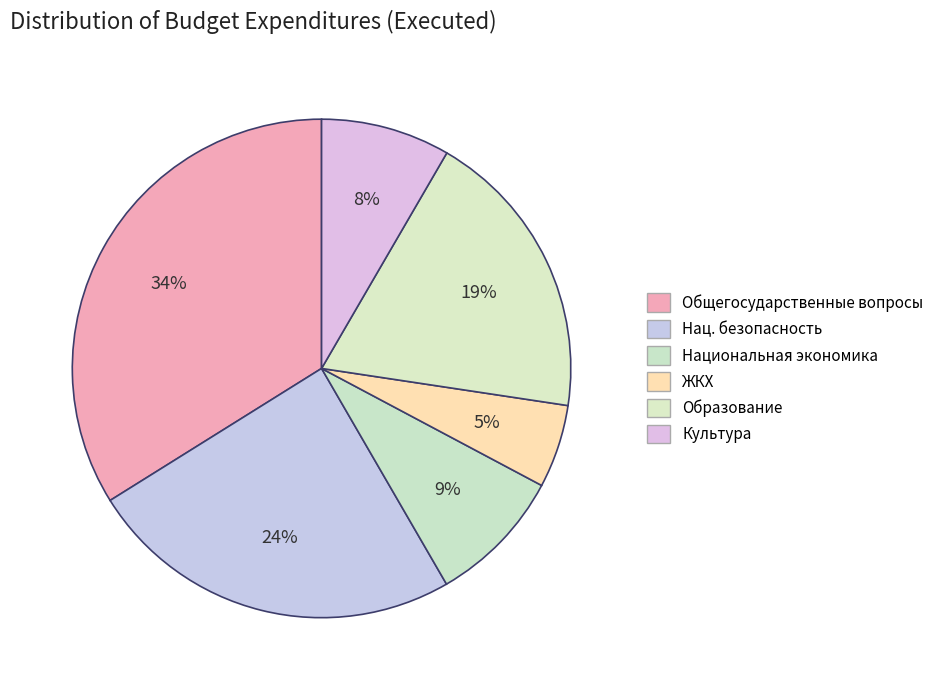

Count the number of slices in the pie.

6